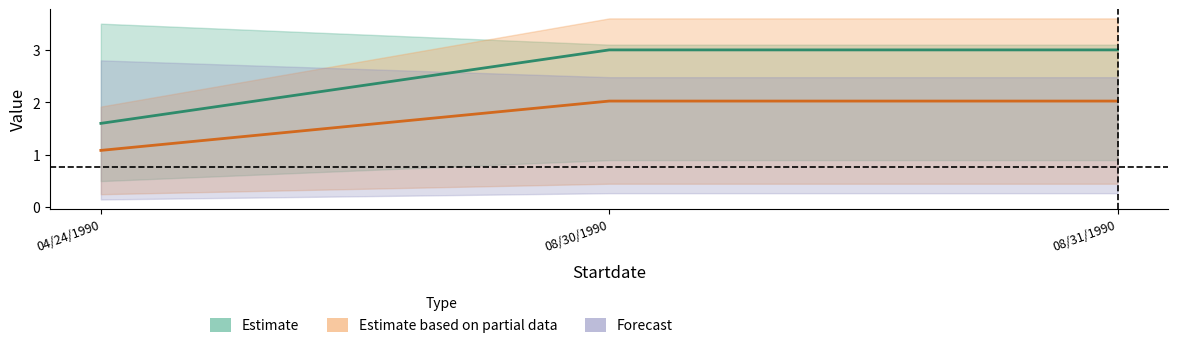

Reading left to right, transcribe all the data shown in this chart.

Secchi: 04/24/1990=1.1	08/30/1990=2.0	08/31/1990=2.0
Secchi Meters: 04/24/1990=1.6	08/30/1990=3.0	08/31/1990=3.0